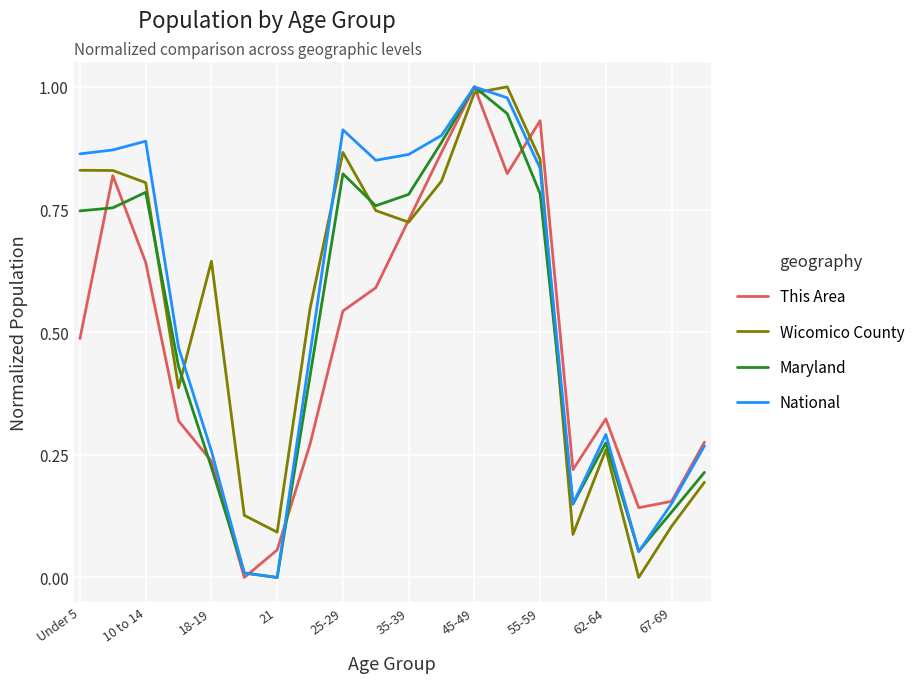

True or false: Wicomico County and National cross at least once.

True